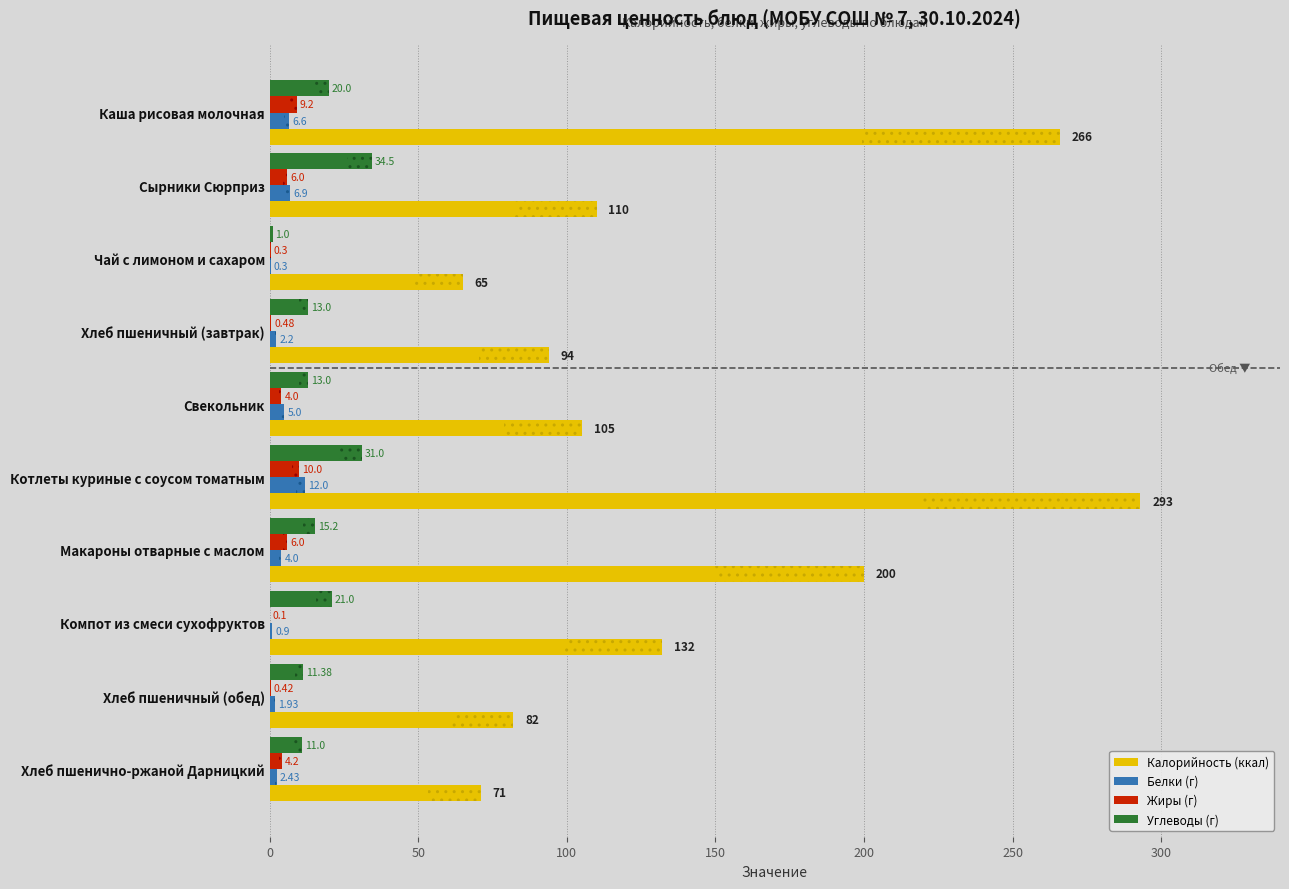

At which category is the sum across all series the highest?

Котлеты куриные с соусом томатным